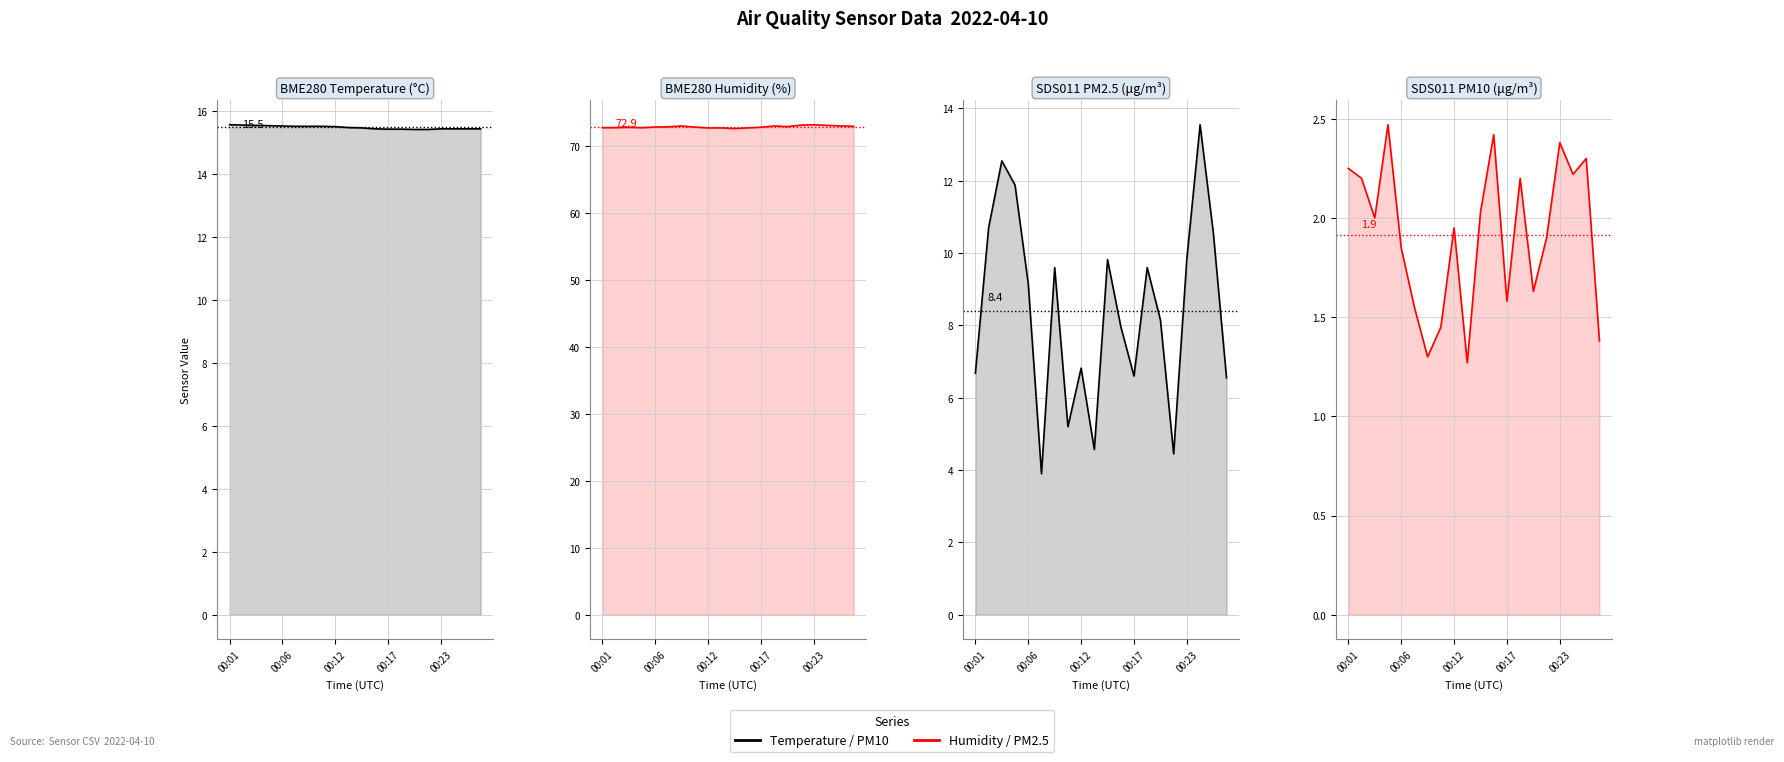

What position from the left is 5?

6